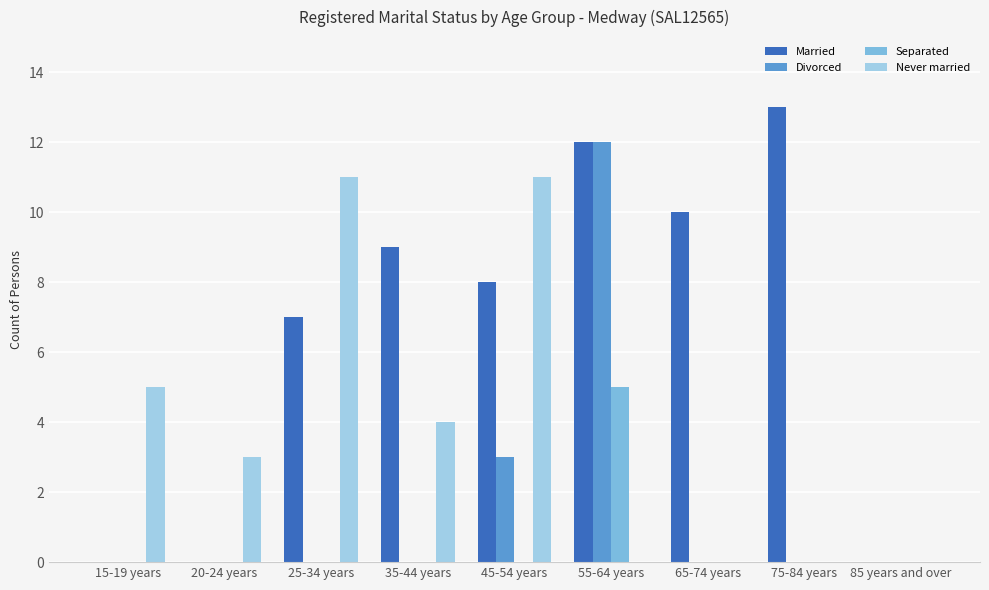

Reading left to right, extract all data points from this chart.

Married: 0	0	7	9	8	12	10	13	0
Divorced: 0	0	0	0	3	12	0	0	0
Separated: 0	0	0	0	0	5	0	0	0
Never married: 5	3	11	4	11	0	0	0	0